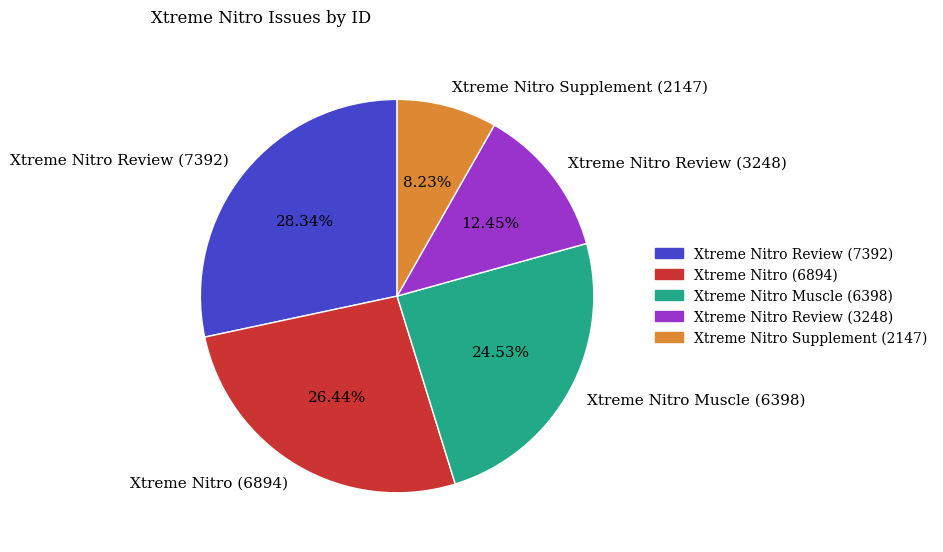

Does Xtreme Nitro Review (7392) represent more than half of the total?

No